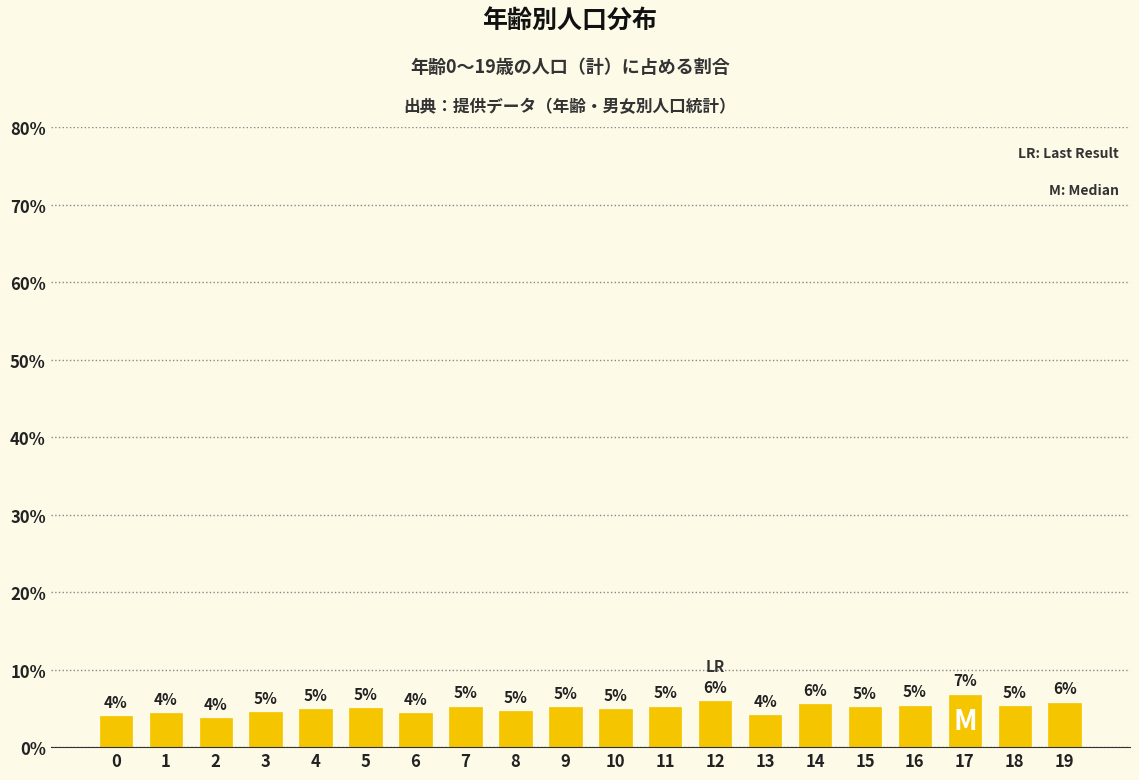

What is the sum of all values?

100.0